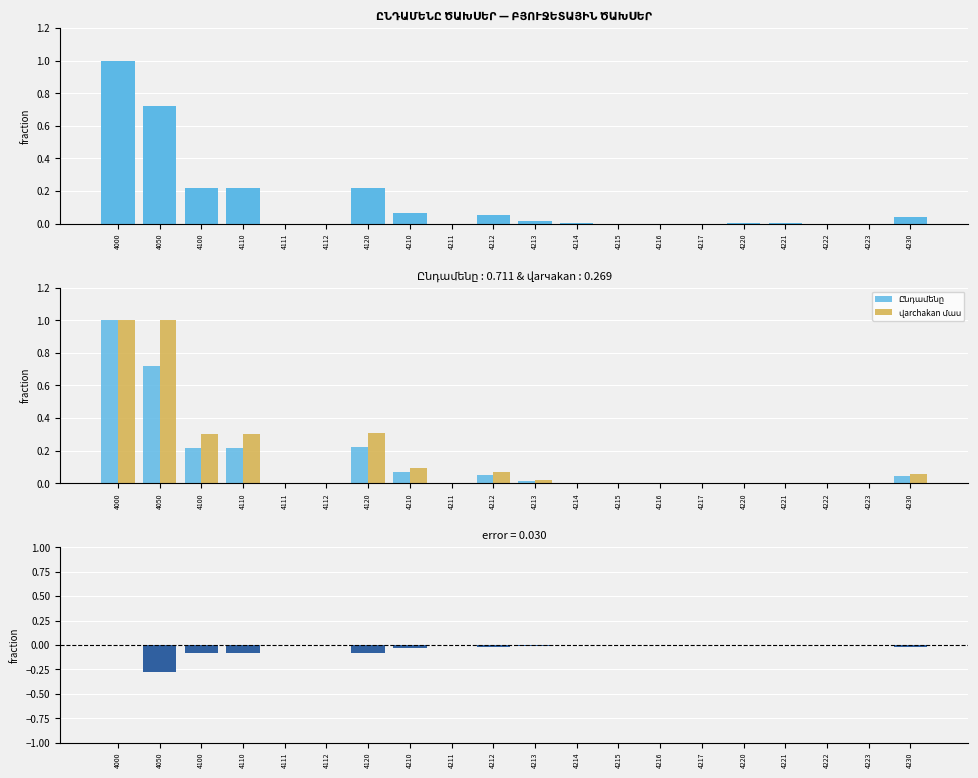

Rank the series by their maximum value, from highest to lowest.

Ընդամենը, վarchakan մաս, error